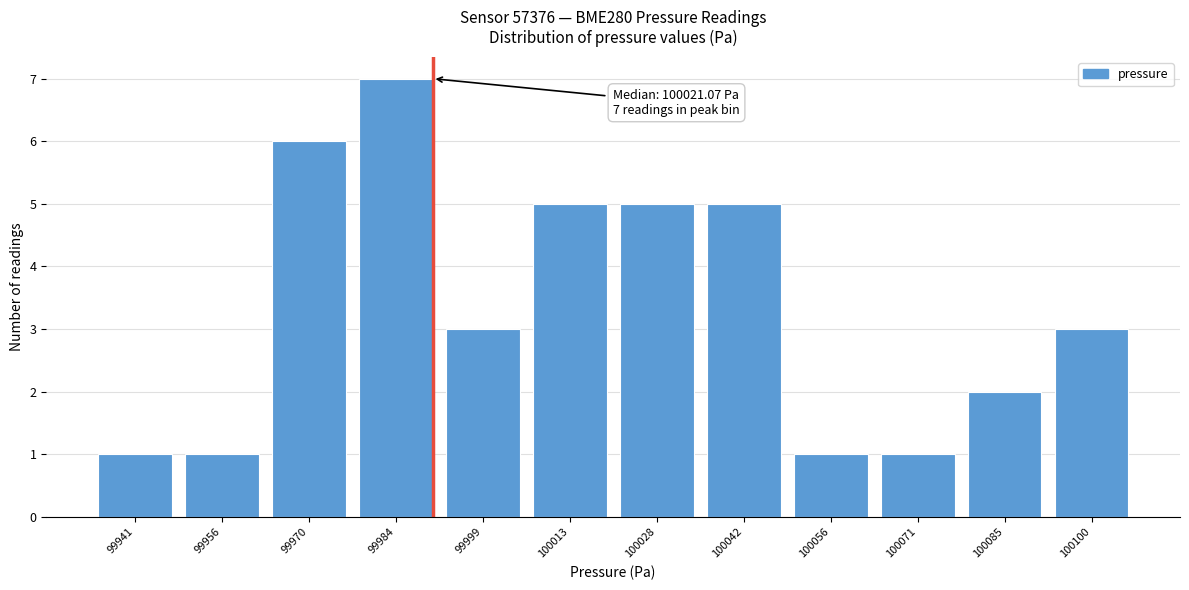

Reading left to right, transcribe all the data shown in this chart.

99941=1	99956=1	99970=6	99984=7	99999=3	100013=5	100028=5	100042=5	100056=1	100071=1	100085=2	100100=3